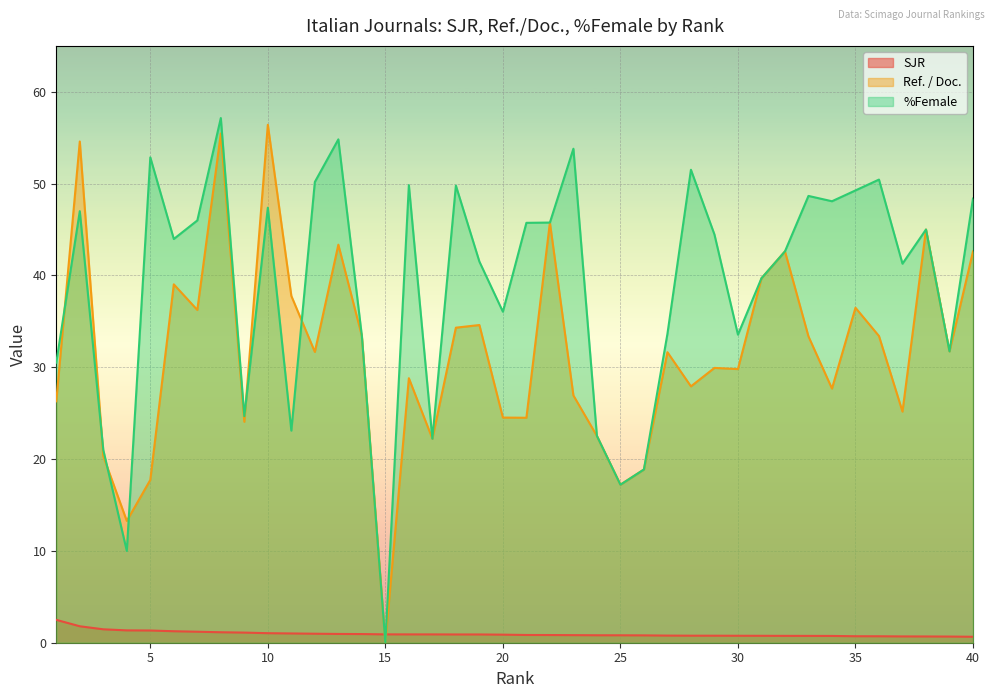

Read the %Female value at 33.

48.7